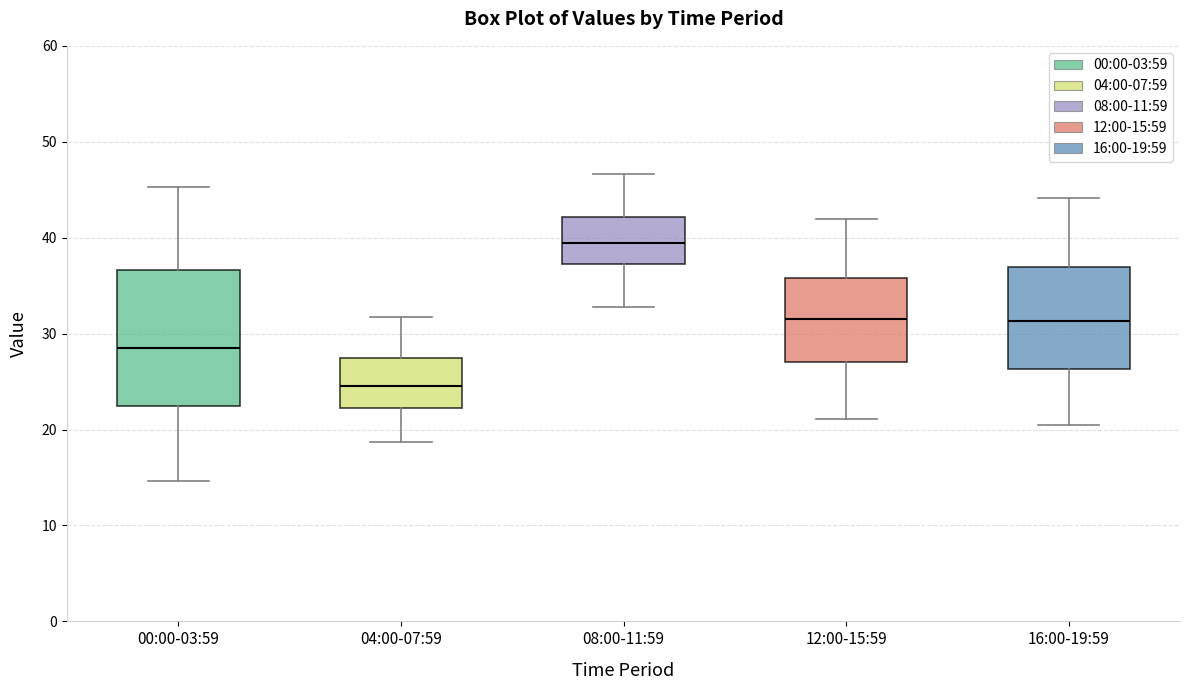

Reading left to right, transcribe this box plot: for each box, give where its median line is, the range the box spans, and where its two whiskers end, as read against the y-axis. The values are not printed on the chart, so give them approximately, as read against the axis.

00:00-03:59: median 29, box 22 to 37, whiskers 15 to 45
04:00-07:59: median 25, box 22 to 28, whiskers 19 to 32
08:00-11:59: median 39, box 37 to 42, whiskers 33 to 47
12:00-15:59: median 32, box 27 to 36, whiskers 21 to 42
16:00-19:59: median 31, box 26 to 37, whiskers 21 to 44